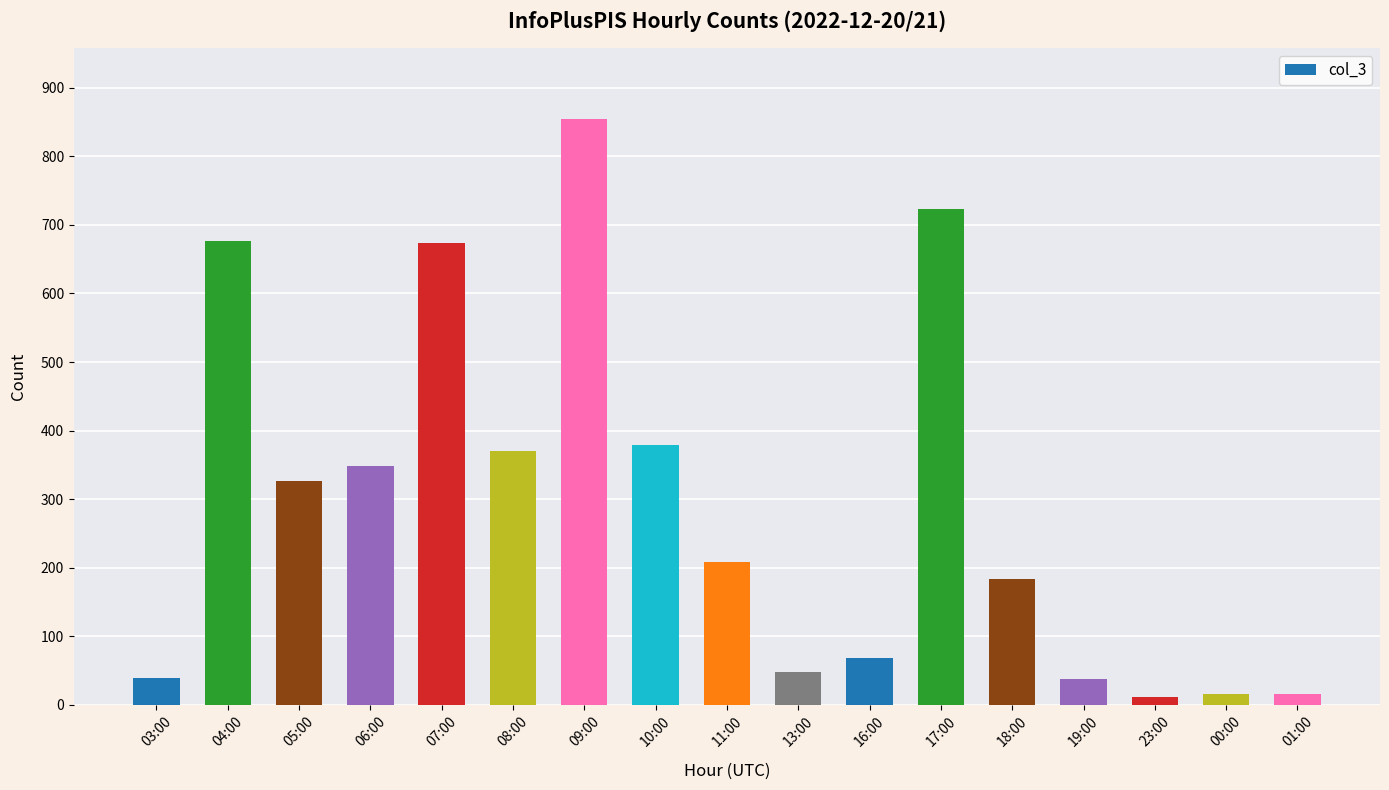

Does the chart contain any negative values?

No